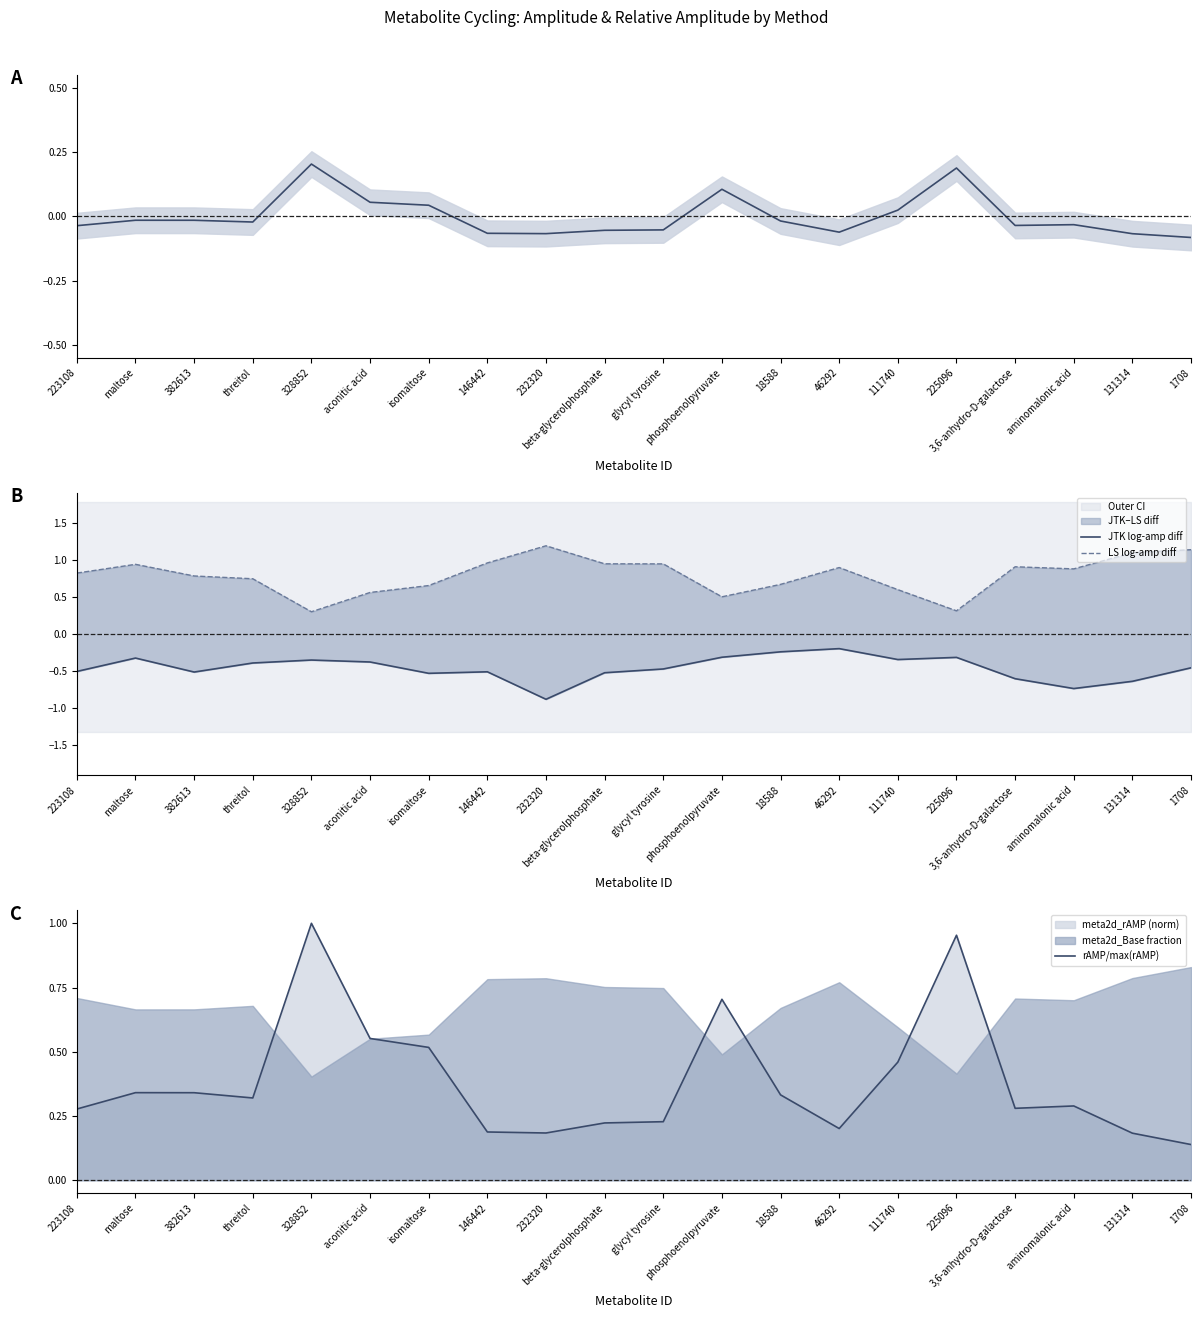

True or false: rAMP/max(rAMP) has a value of 0.6 at maltose.

False